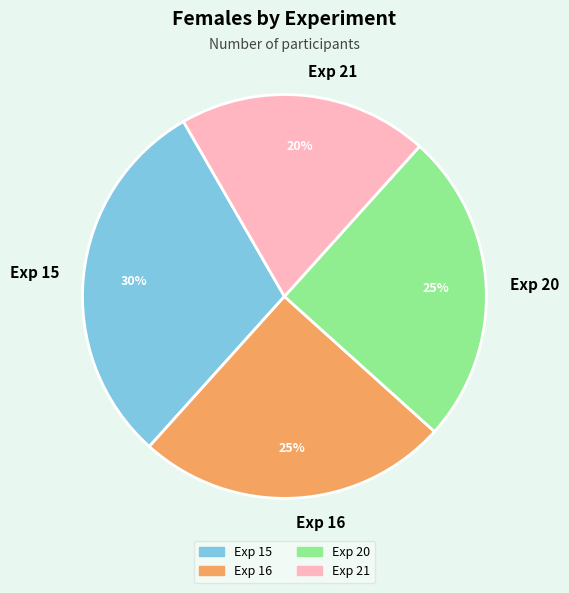

What percentage is the Exp 15 slice, to the nearest percent?

30%